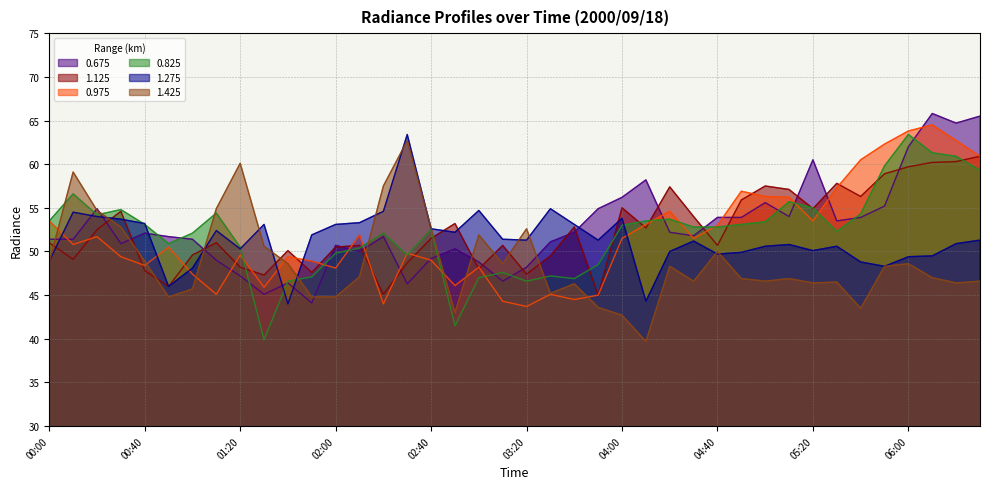

In 1.275, how many points are lower than both neighbors (excluding endpoints)?

10